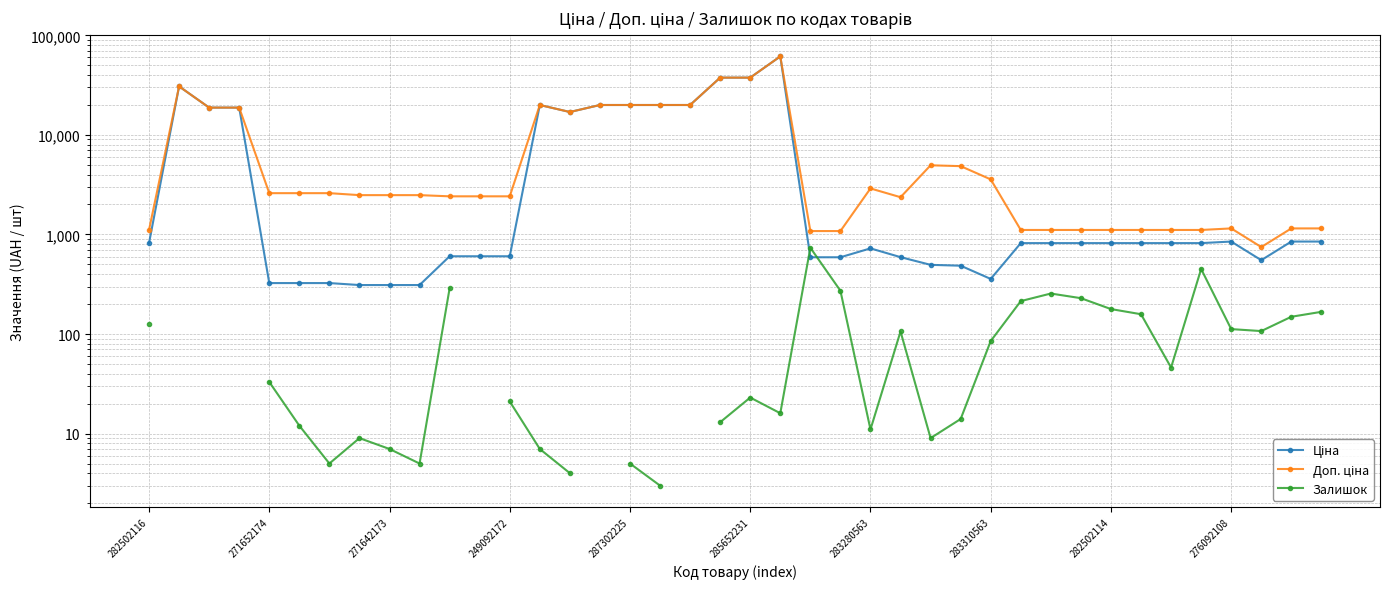

Is the value of Доп. ціна at 25 greater than the value of Ціна at 29?

Yes